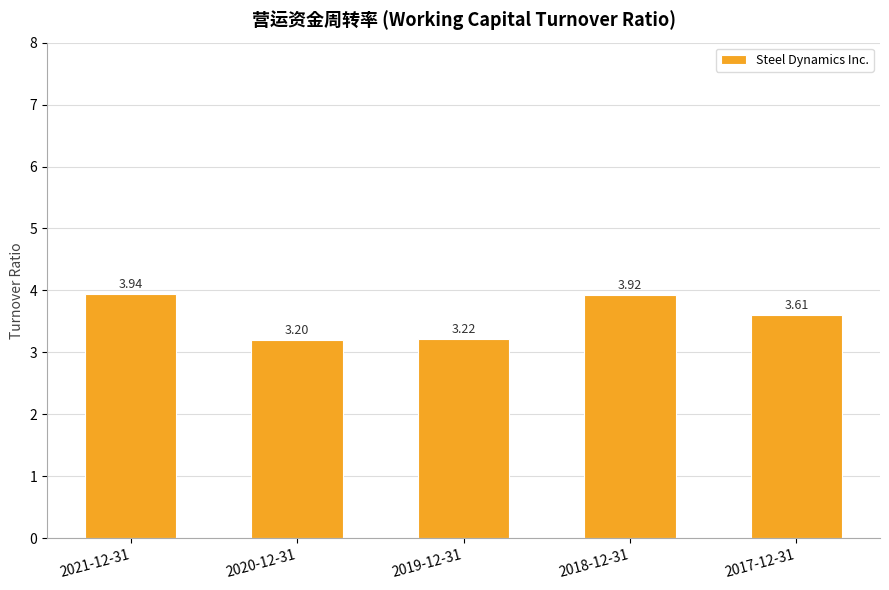

Is it true that the value at 2020-12-31 is 3.2?

True